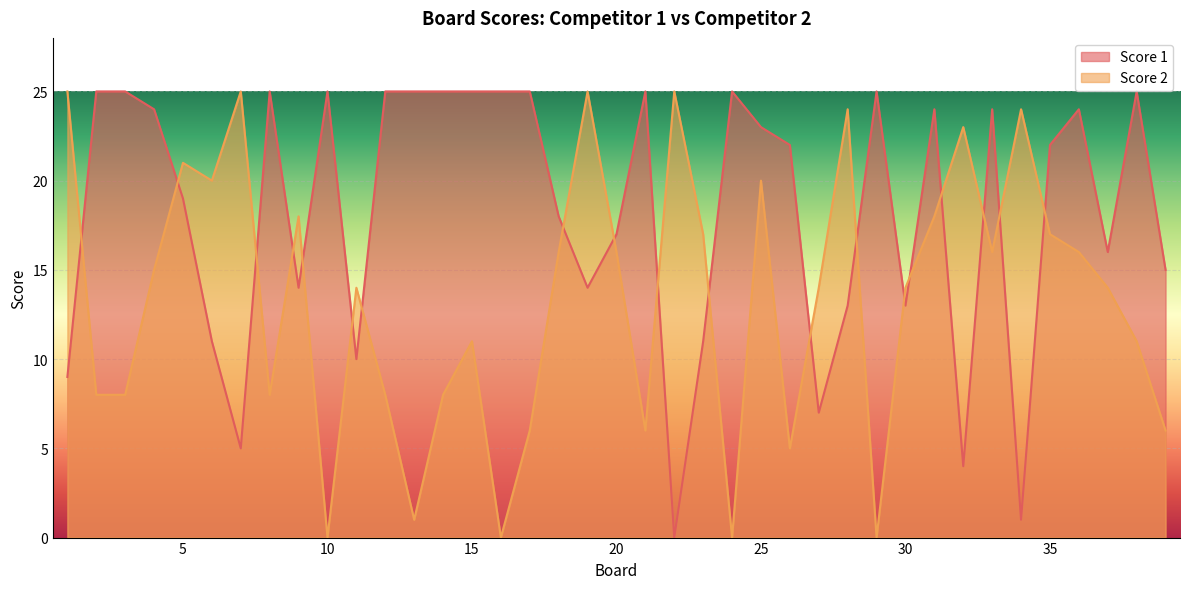

What is the maximum value for Score 1?

25